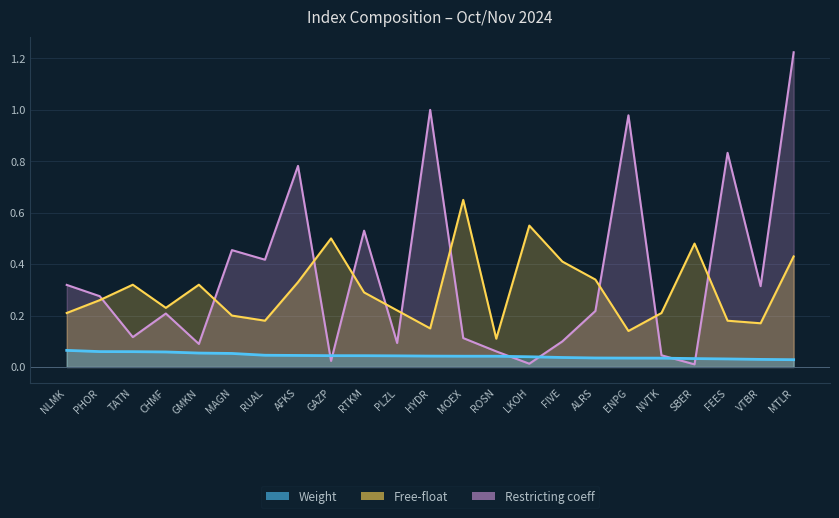

What value does the Free-float series have at NVTK?

0.2